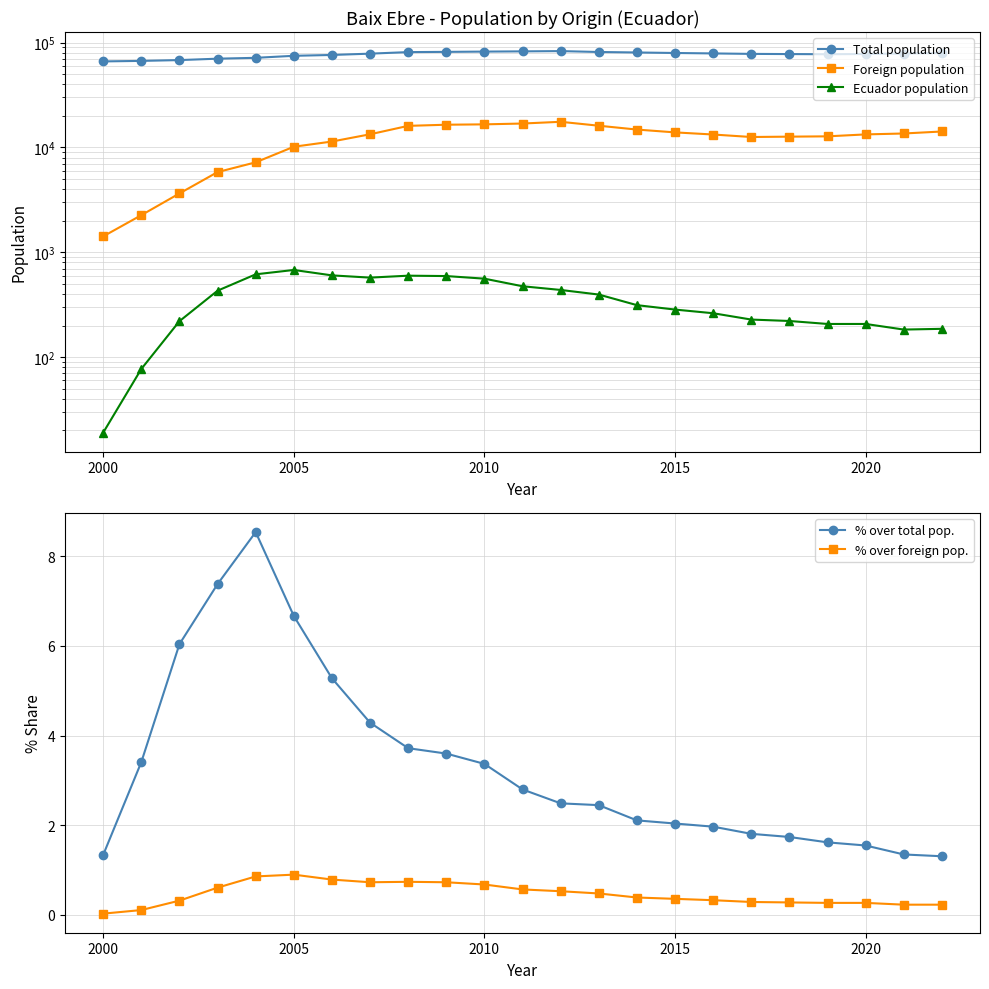

The % over total pop. series shows 2.0 at 2015. True or false?

True